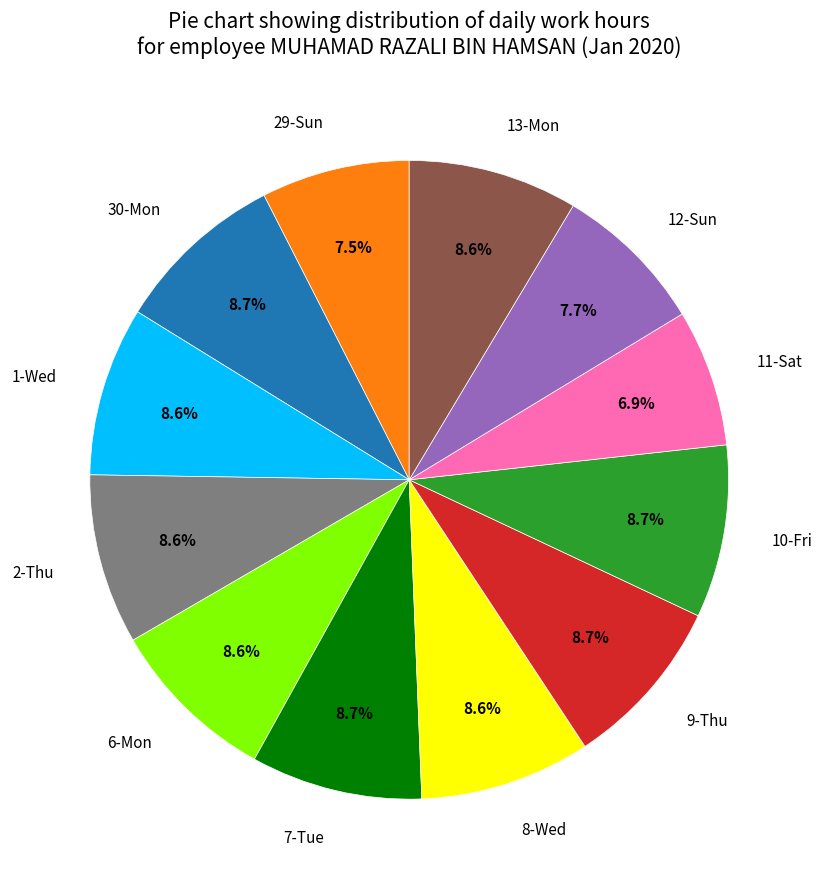

Count the number of slices in the pie.

12